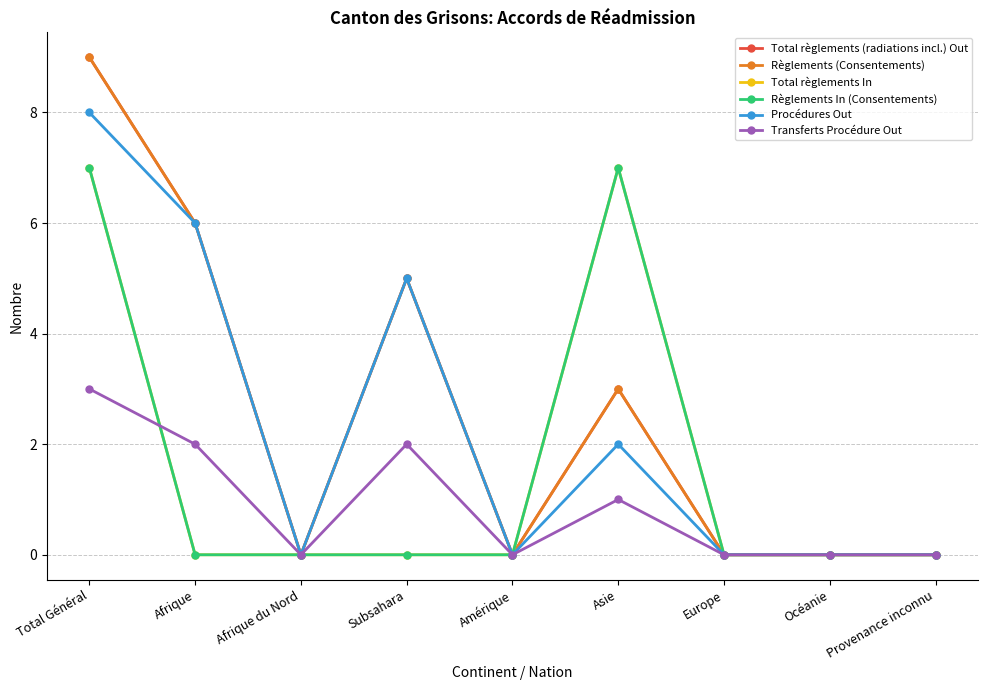

Rank the series by their maximum value, from highest to lowest.

Total règlements (radiations incl.) Out, Règlements (Consentements), Procédures Out, Total règlements In, Règlements In (Consentements), Transferts Procédure Out